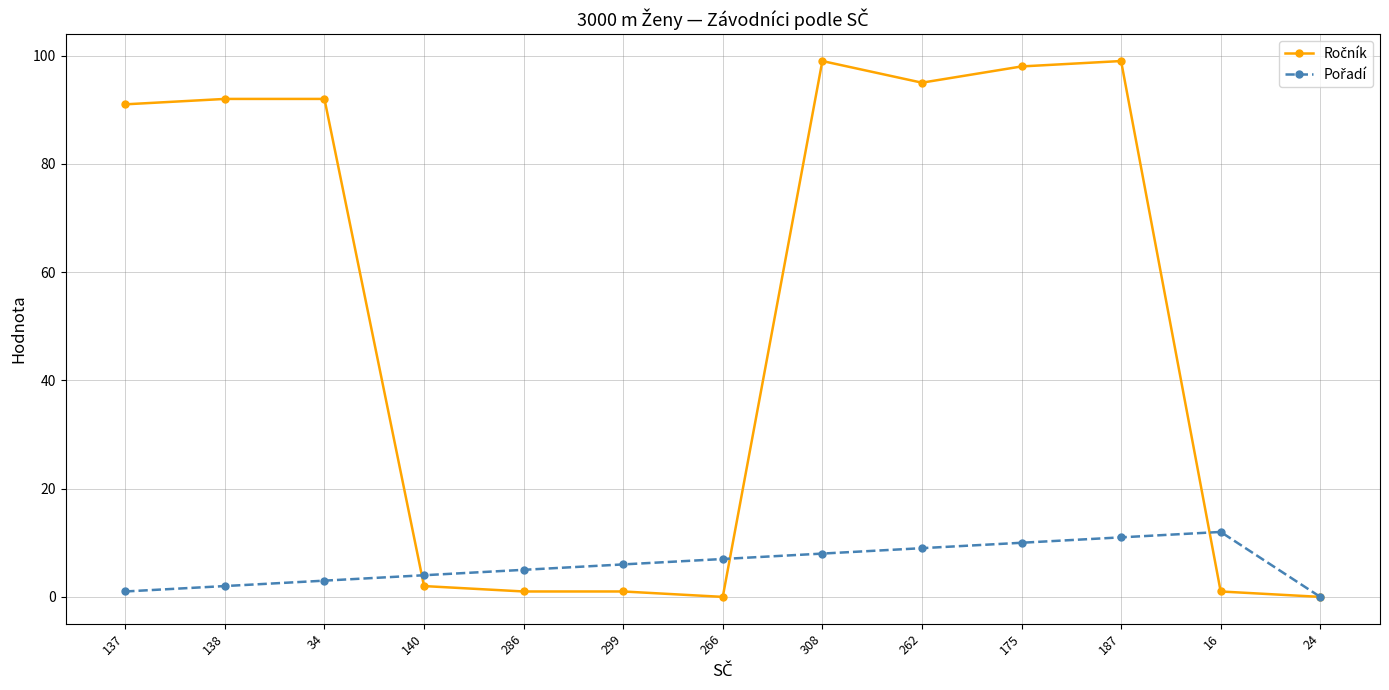

What is the difference between the highest and lowest values at 262?

86